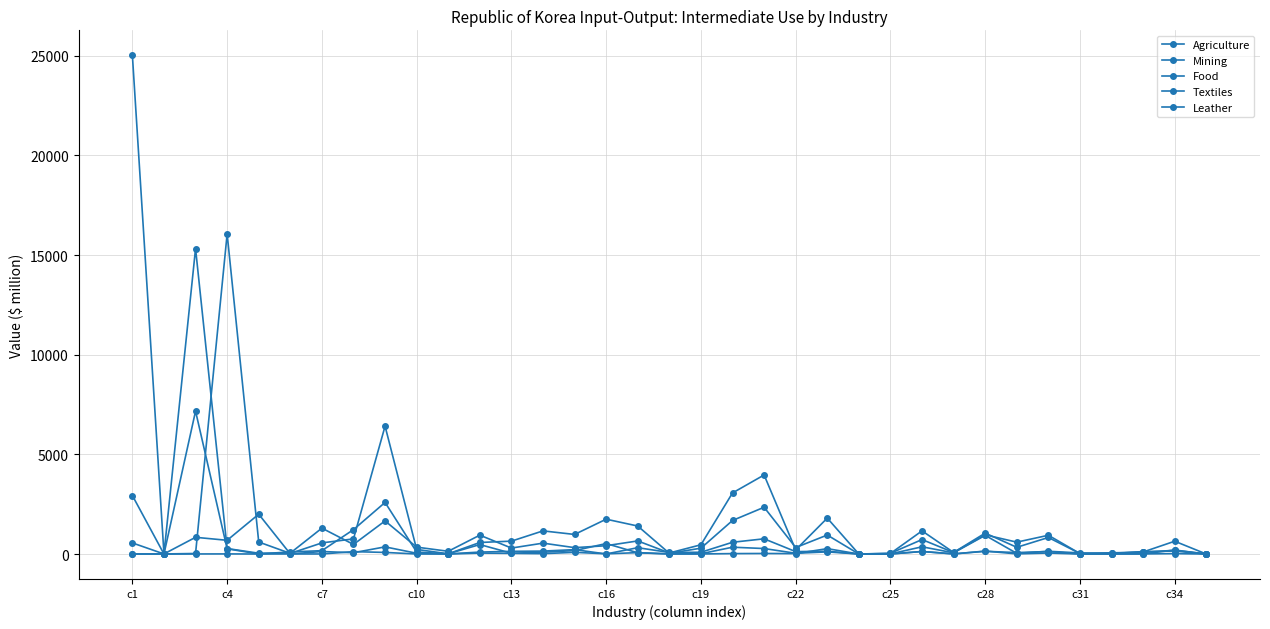

How many values in the Food series exceed 346?

18